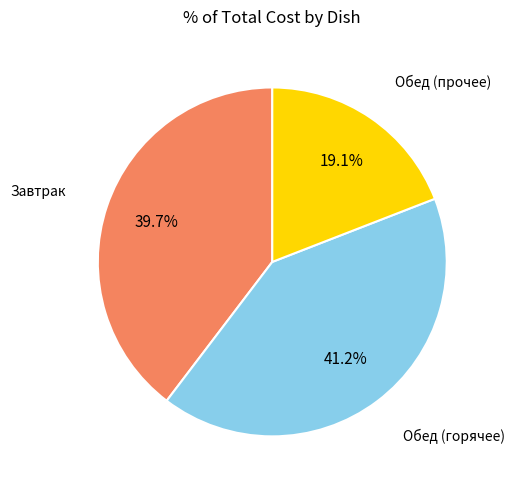

Is there a majority slice in this chart?

No